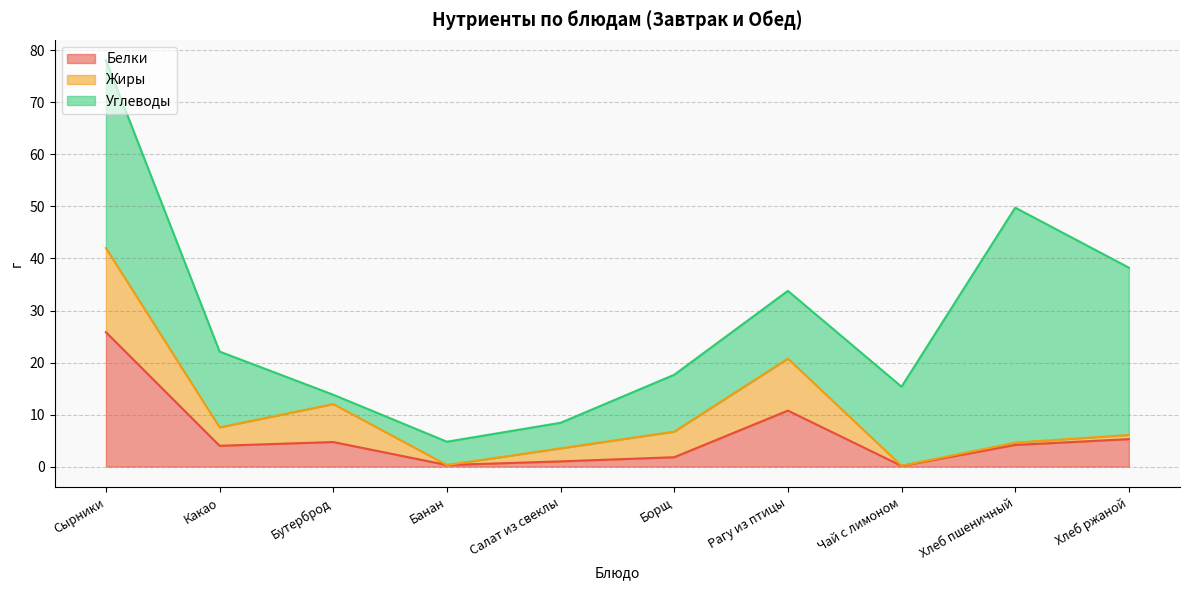

Where do Белки and Жиры first cross each other?

Какао and Бутерброд